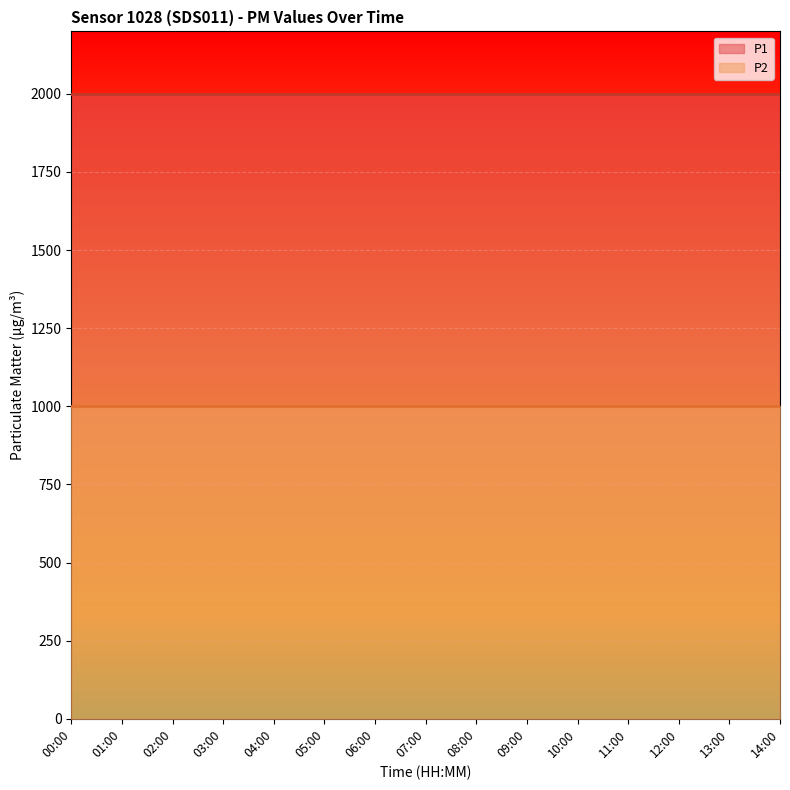

What is the smallest value displayed?

999.9